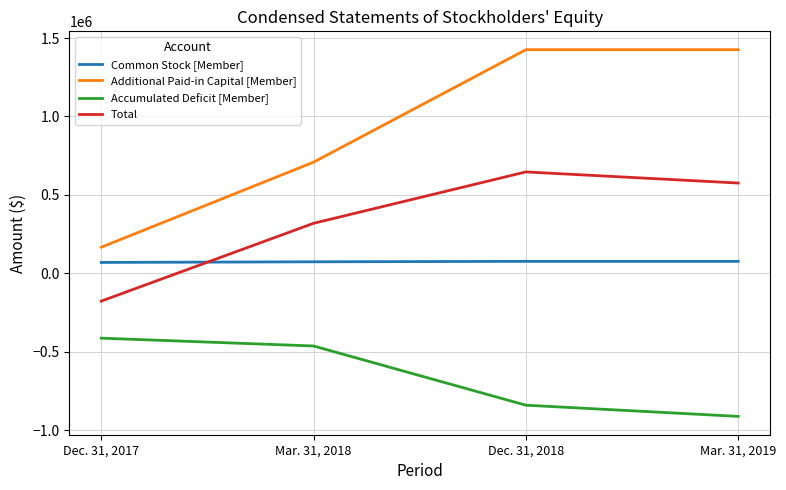

True or false: Additional Paid-in Capital [Member] and Accumulated Deficit [Member] intersect in this chart.

False